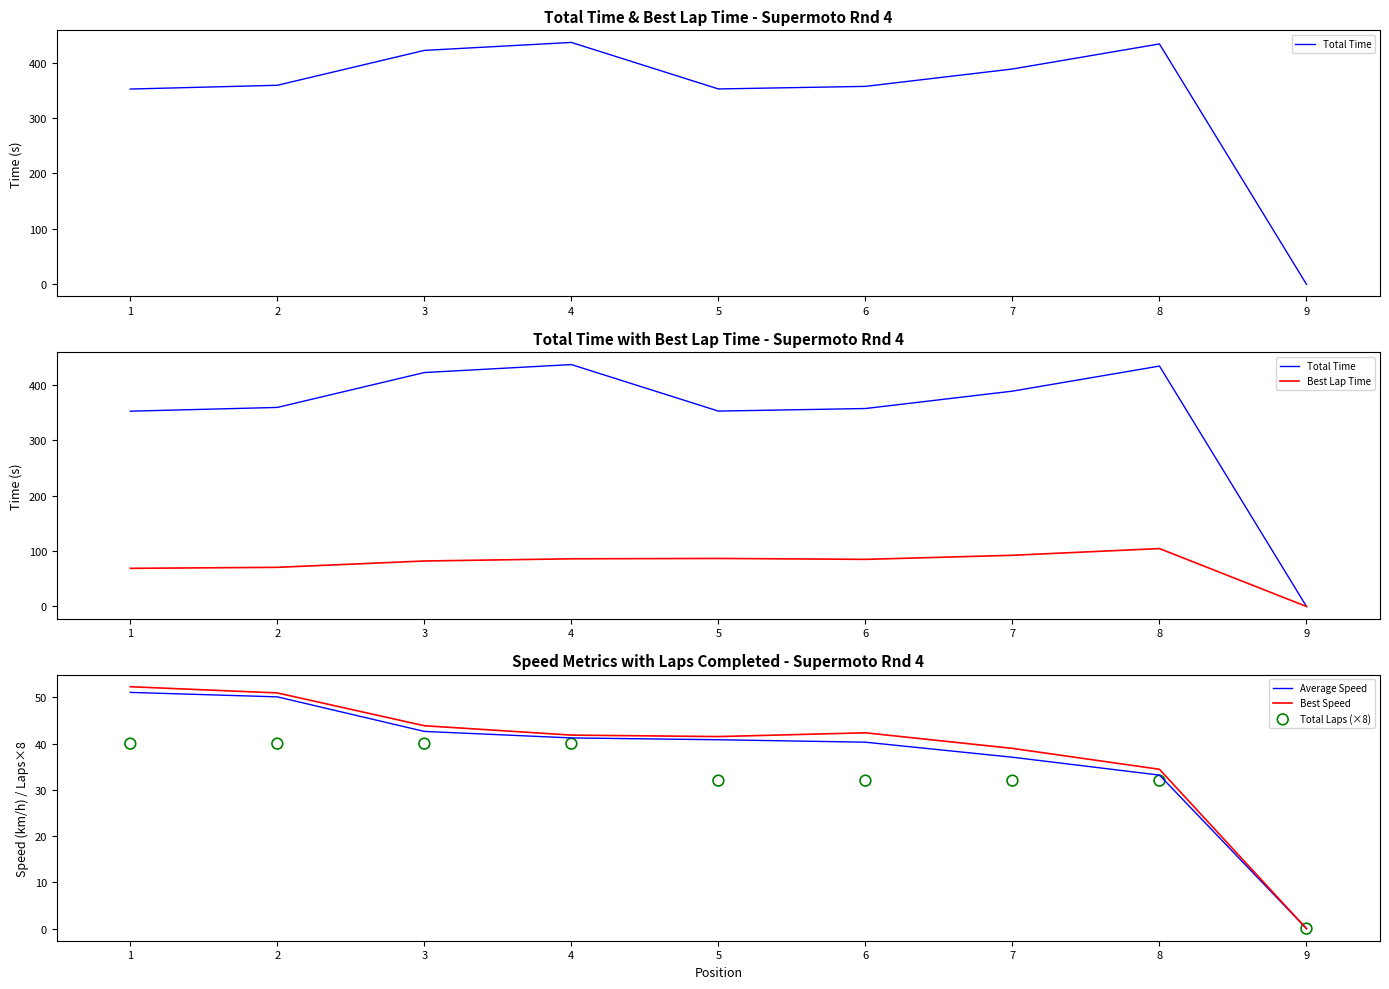

At how many categories does at least one series exceed 106?

8